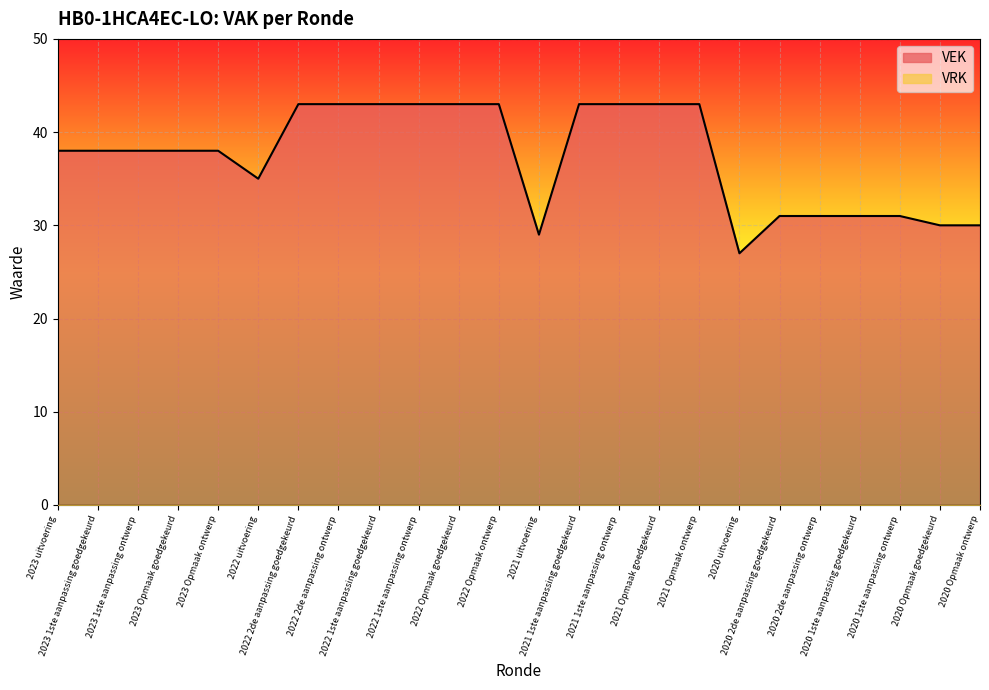

Rank the categories by value from lowest to highest.

2020 uitvoering, 2021 uitvoering, 2020 Opmaak goedgekeurd, 2020 Opmaak ontwerp, 2020 2de aanpassing goedgekeurd, 2020 2de aanpassing ontwerp, 2020 1ste aanpassing goedgekeurd, 2020 1ste aanpassing ontwerp, 2022 uitvoering, 2023 uitvoering, 2023 1ste aanpassing goedgekeurd, 2023 1ste aanpassing ontwerp, 2023 Opmaak goedgekeurd, 2023 Opmaak ontwerp, 2022 2de aanpassing goedgekeurd, 2022 2de aanpassing ontwerp, 2022 1ste aanpassing goedgekeurd, 2022 1ste aanpassing ontwerp, 2022 Opmaak goedgekeurd, 2022 Opmaak ontwerp, 2021 1ste aanpassing goedgekeurd, 2021 1ste aanpassing ontwerp, 2021 Opmaak goedgekeurd, 2021 Opmaak ontwerp